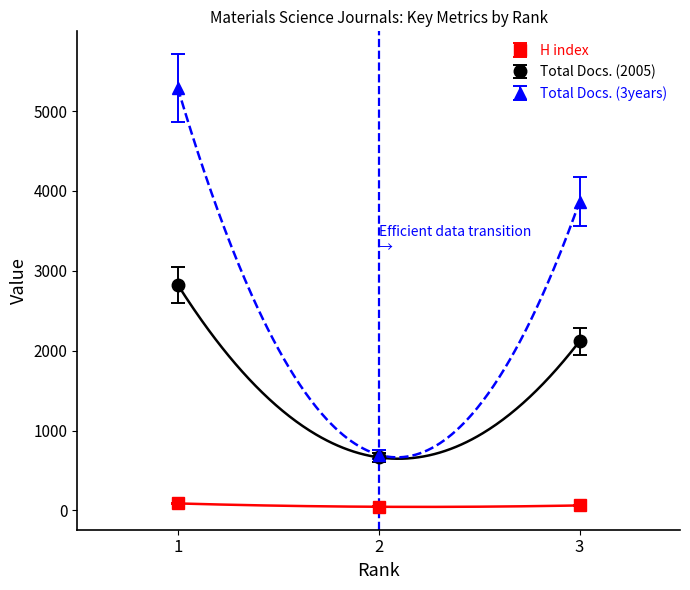

Where does the Total Docs. (2005) series first go above 1948?

1